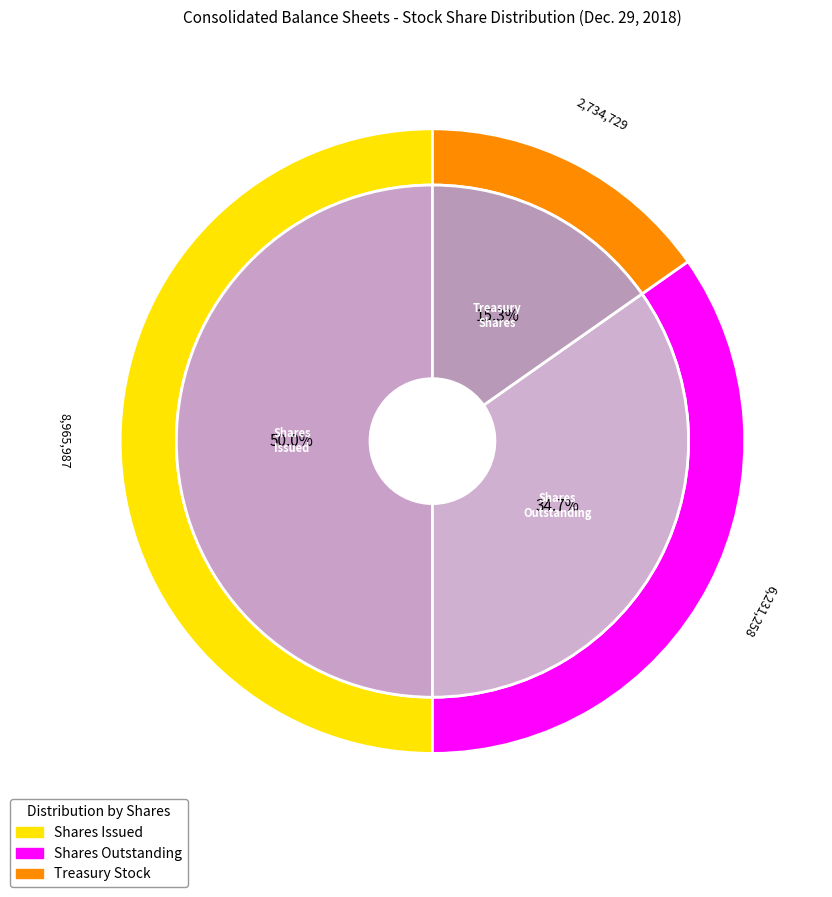

How many segments does this pie chart have?

3